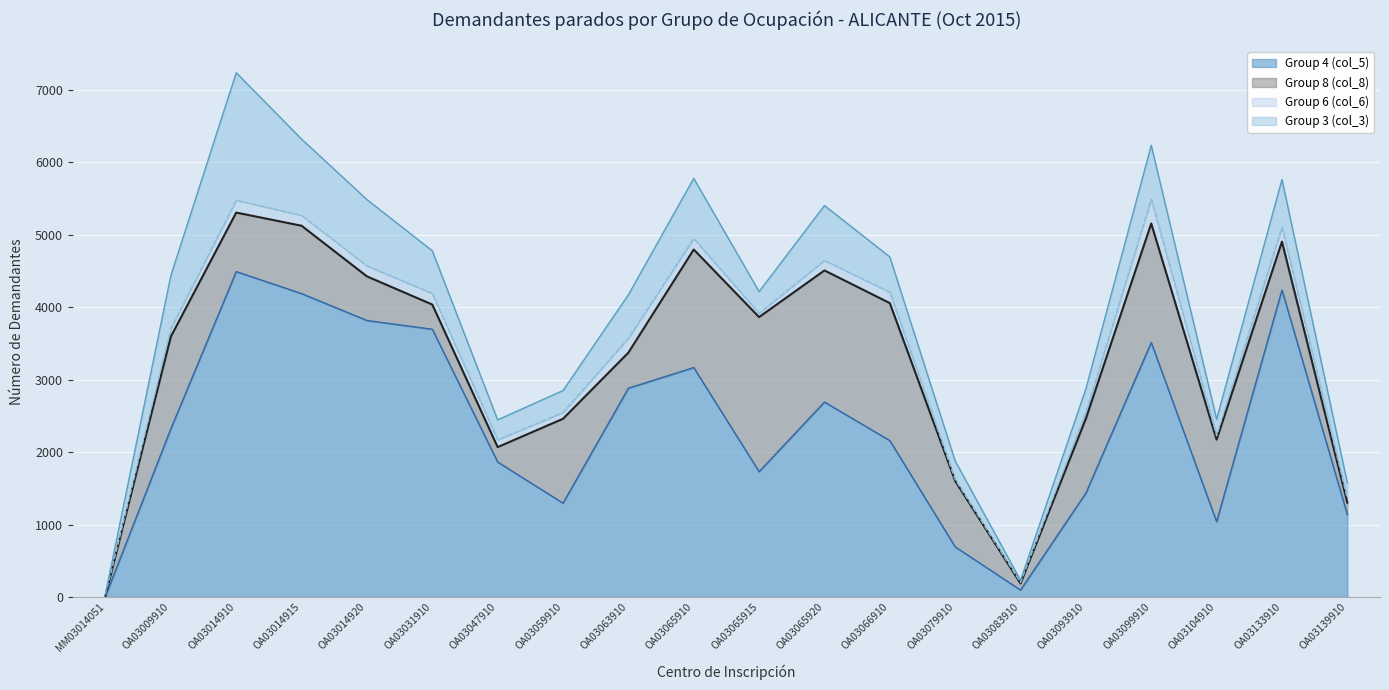

At how many categories does at least one series exceed 975?

17